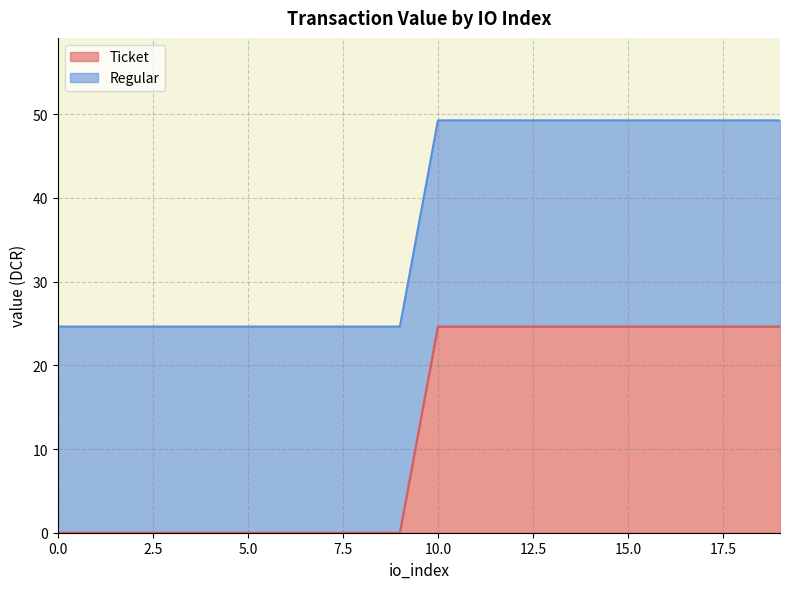

How many values are below 49?

10